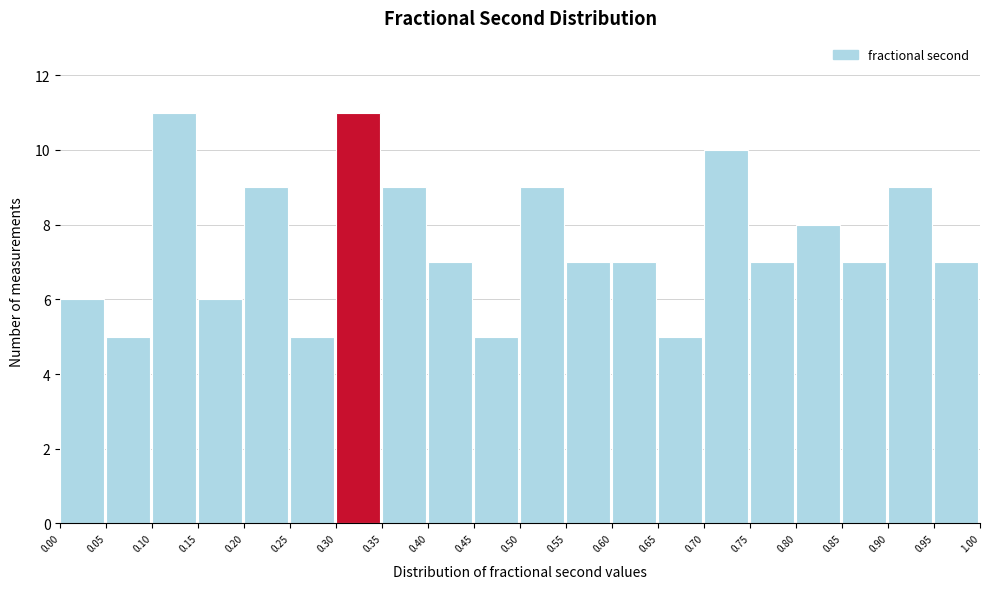

What is the height of the bar covering 0.55 to 0.60 on the x-axis? The values are not printed on the chart, so give them approximately, as read against the axis.

7